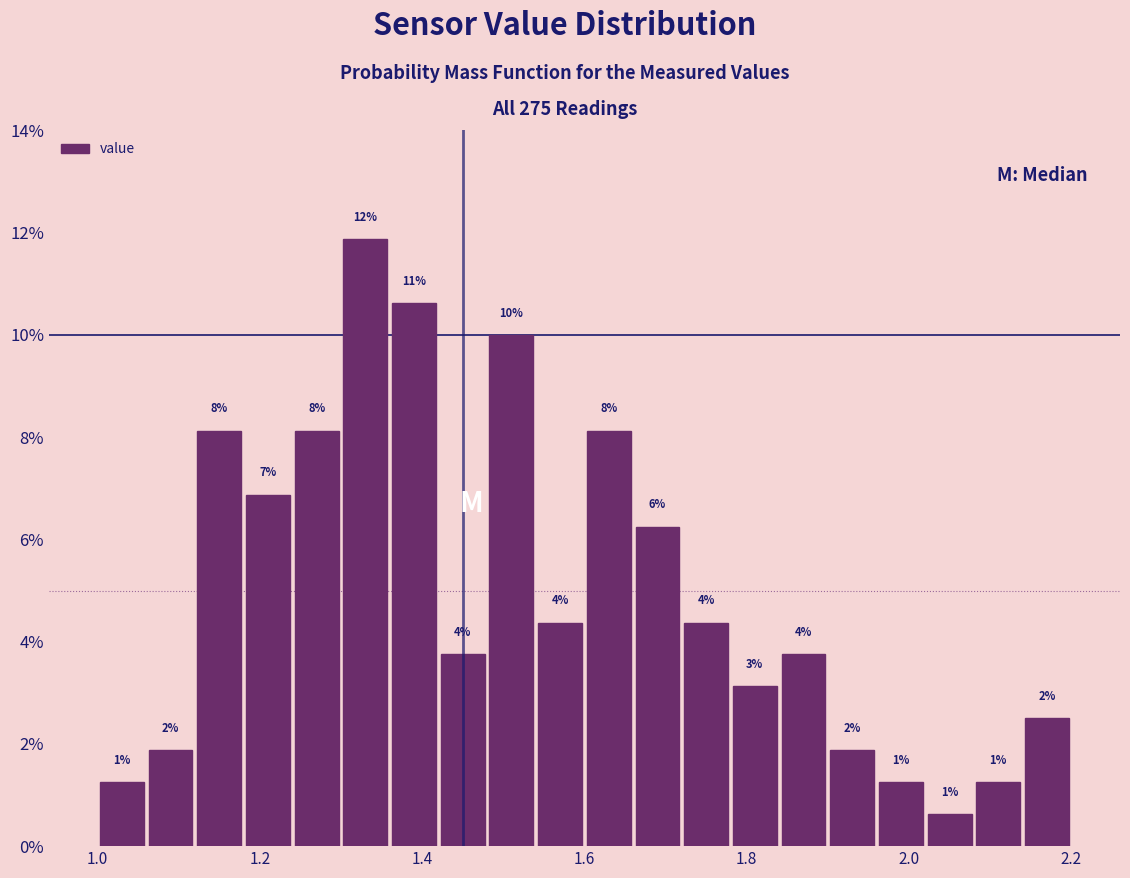

Read against the x-axis, roughly where is the centre of the tallest bar?

1.34